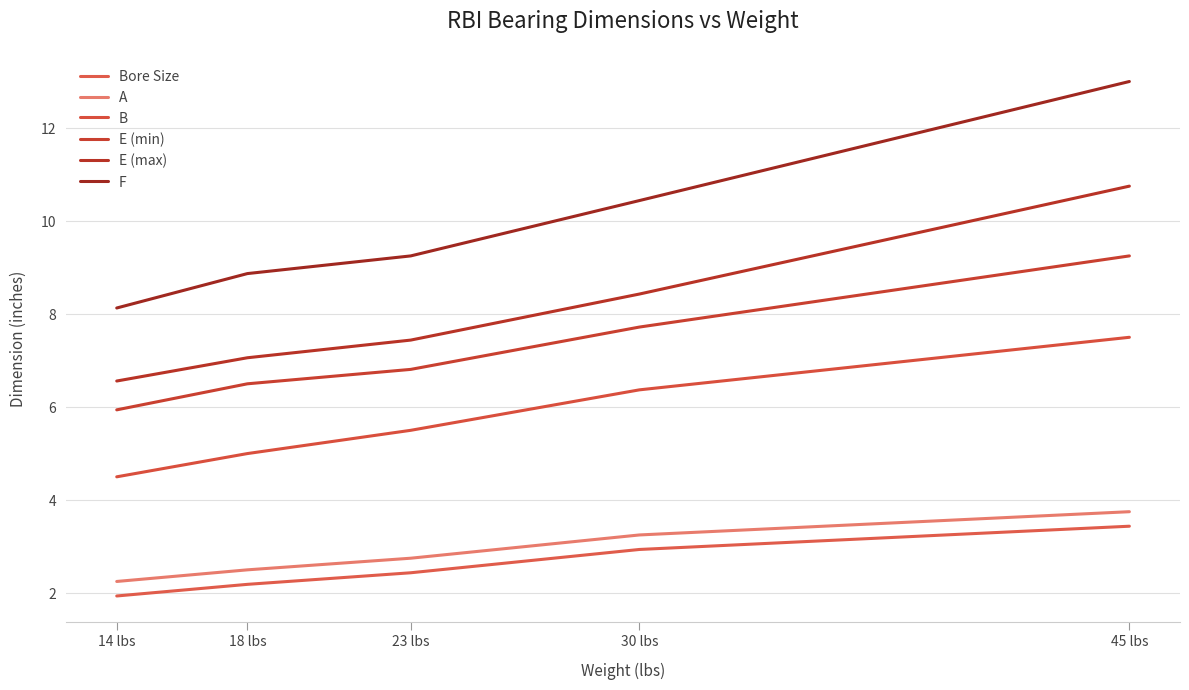

What is the smallest value displayed?

1.9